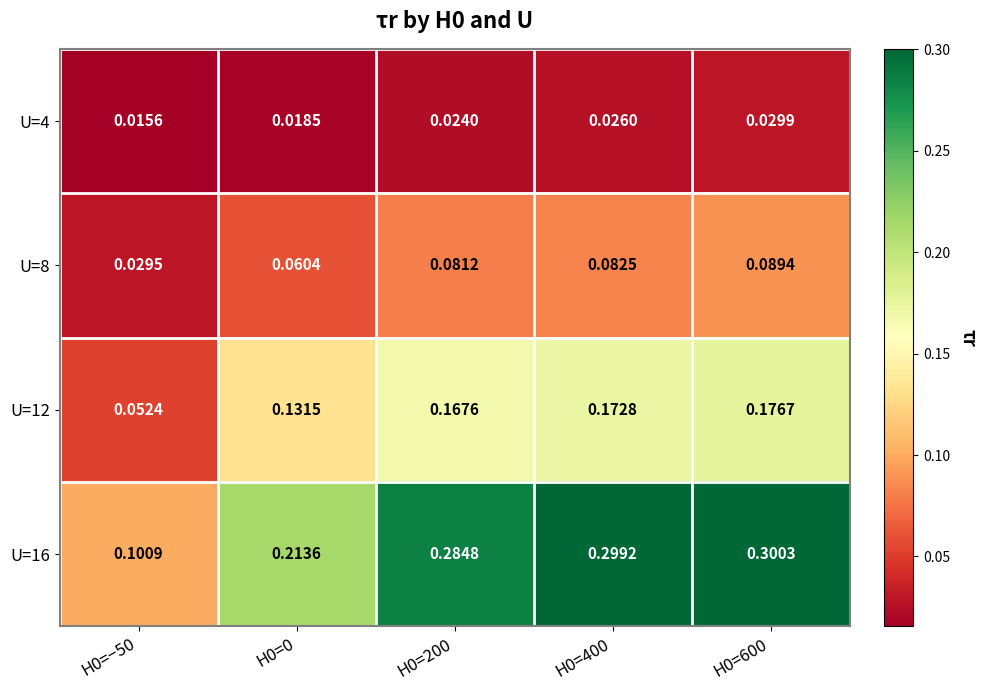

Is the value of U=8 at H0=600 greater than the value of U=4 at H0=0?

Yes